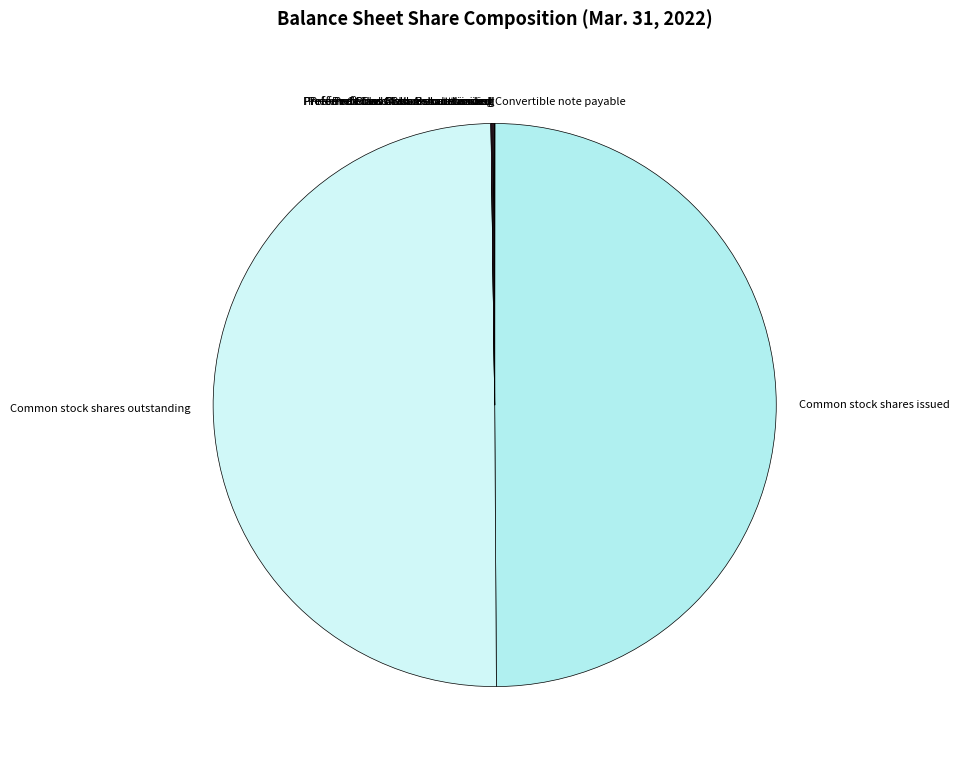

Is it true that Common stock shares outstanding is 50% of the pie?

True